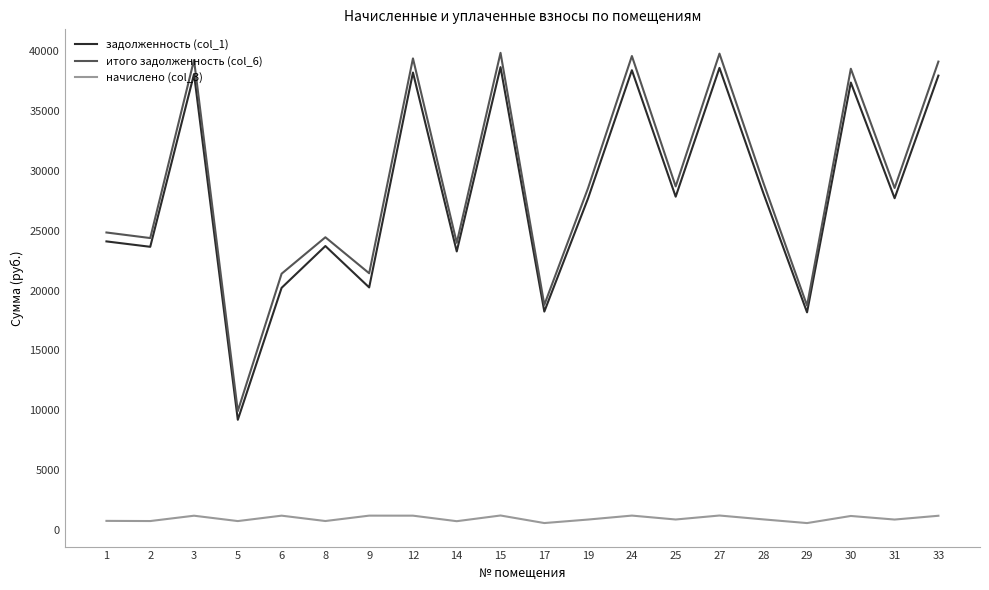

True or false: задолженность (col_1) has more than 0 interior local peaks.

True